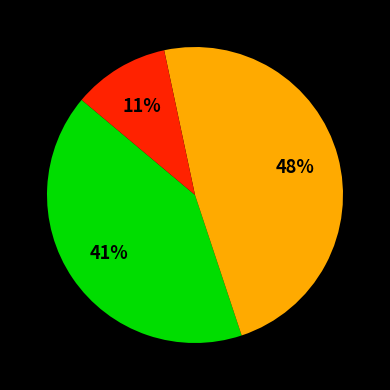

To the nearest percent, what is the average slice percentage?

33%